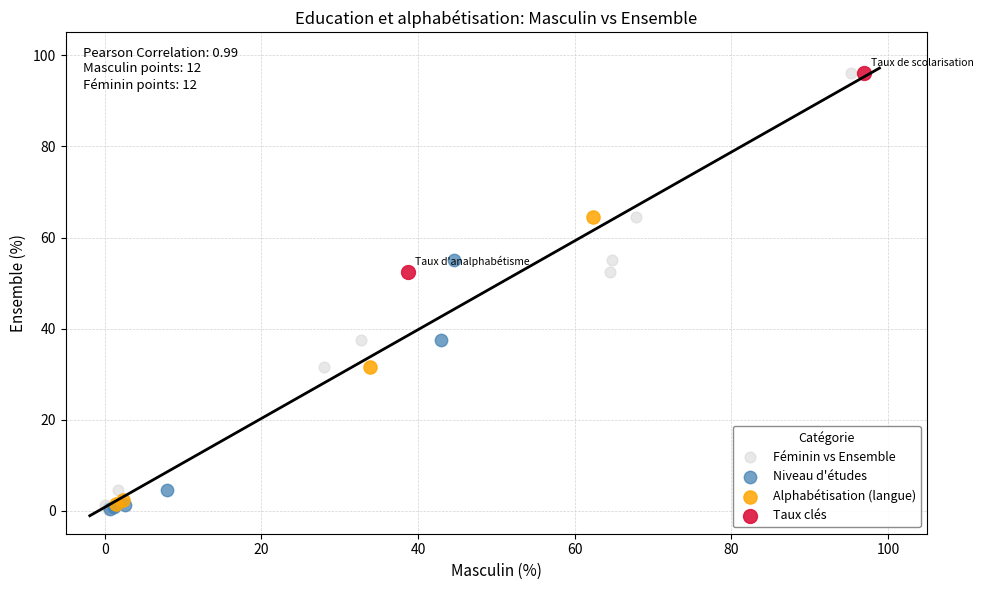

What are all the series names shown in the legend?

Féminin vs Ensemble, Niveau d'études, Alphabétisation (langue), Taux clés